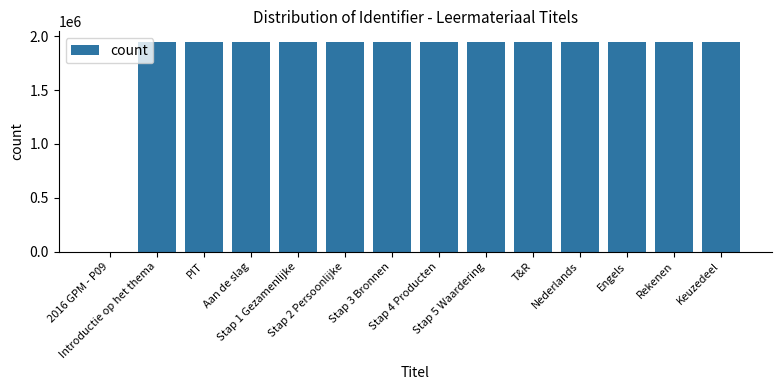

What is the maximum value shown in the chart?

1948619